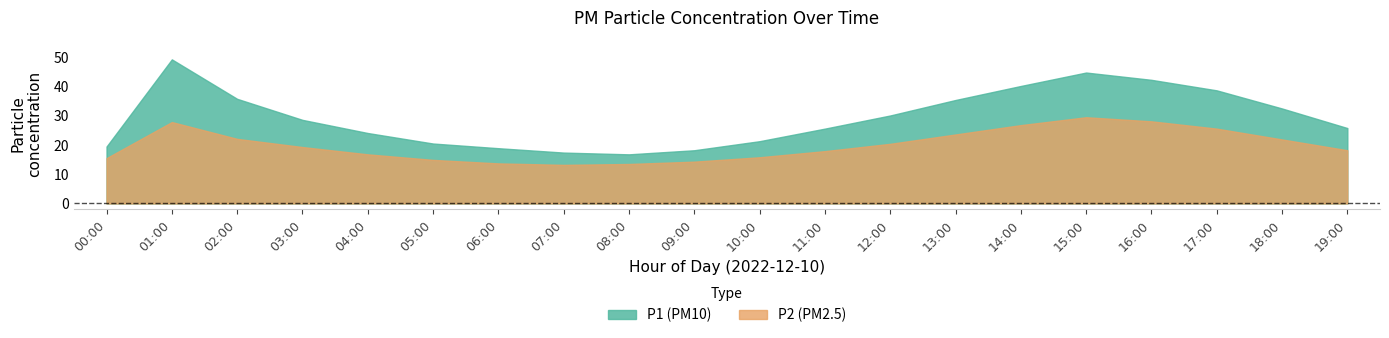

At which category does the chart reach its minimum across all series?

07:00